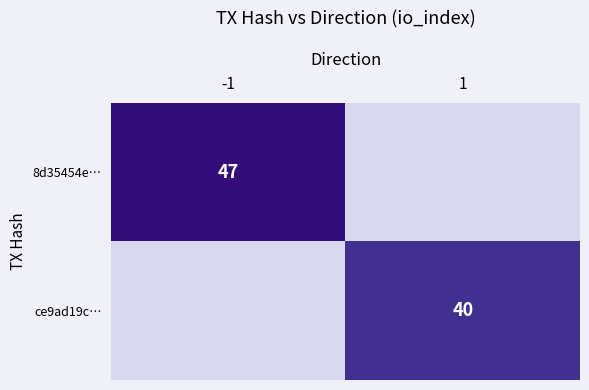

The value of ce9ad19c… at 1 is 21. True or false?

False